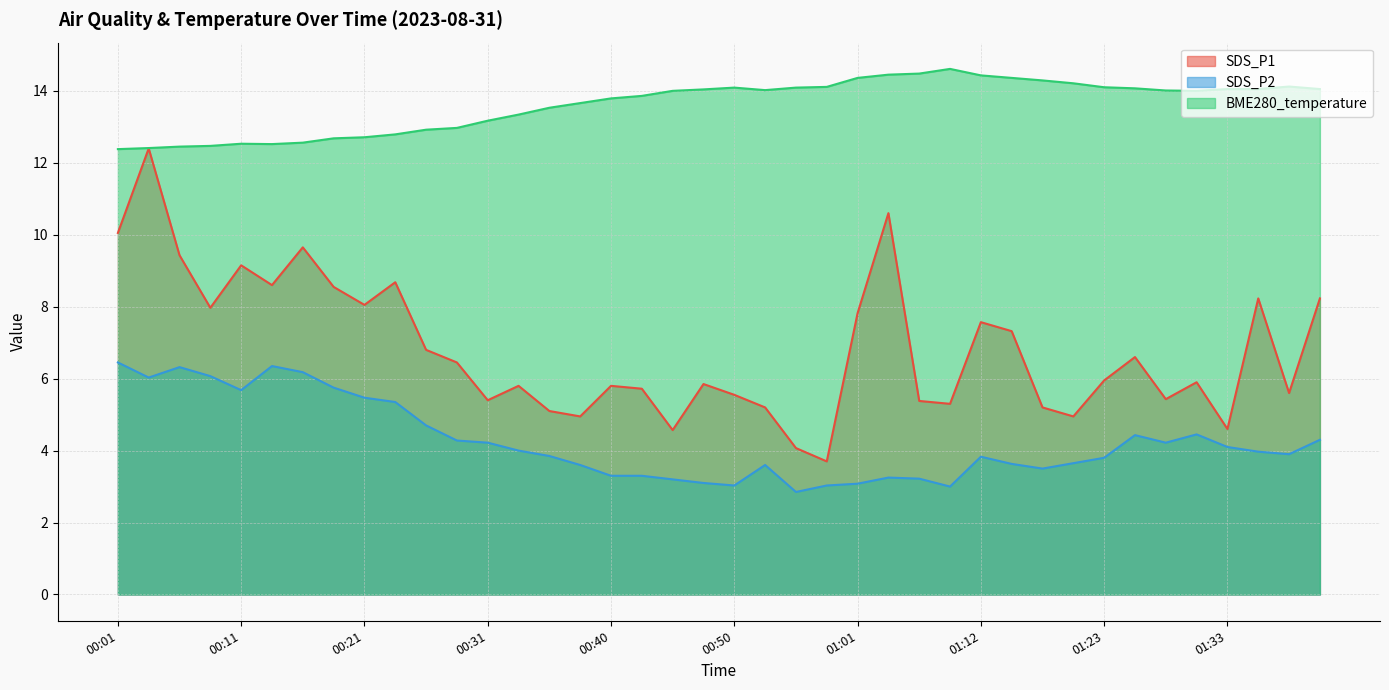

At which category does SDS_P2 reach its first local valley?

00:04